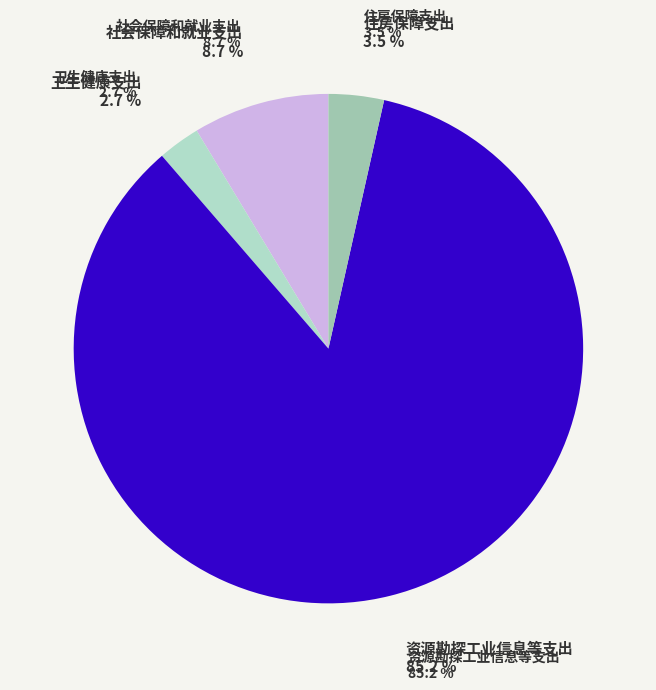

To the nearest percent, what is the combined percentage of 社会保障和就业支出 and 住房保障支出?

12%